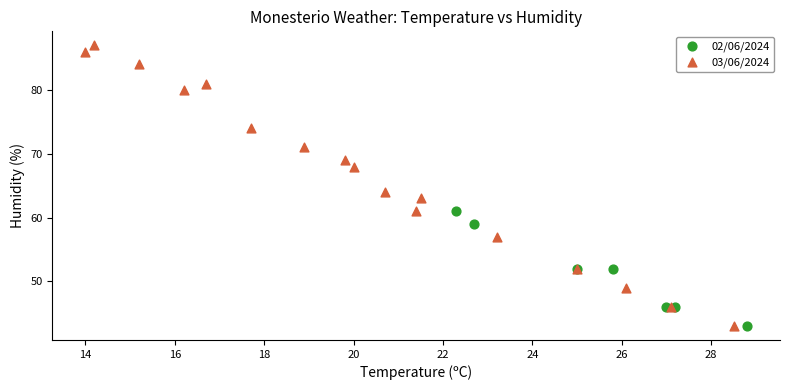

What are all the series names shown in the legend?

02/06/2024, 03/06/2024